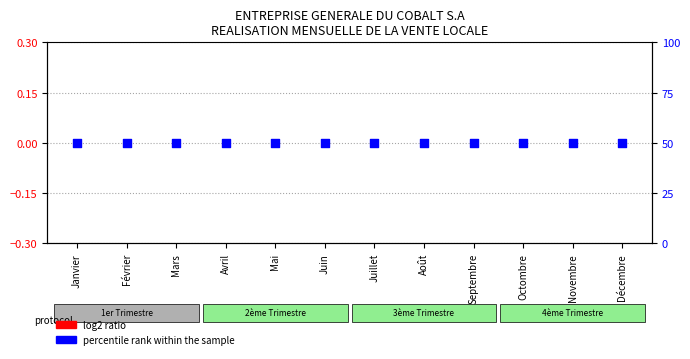

At how many categories does at least one series exceed 14?

12